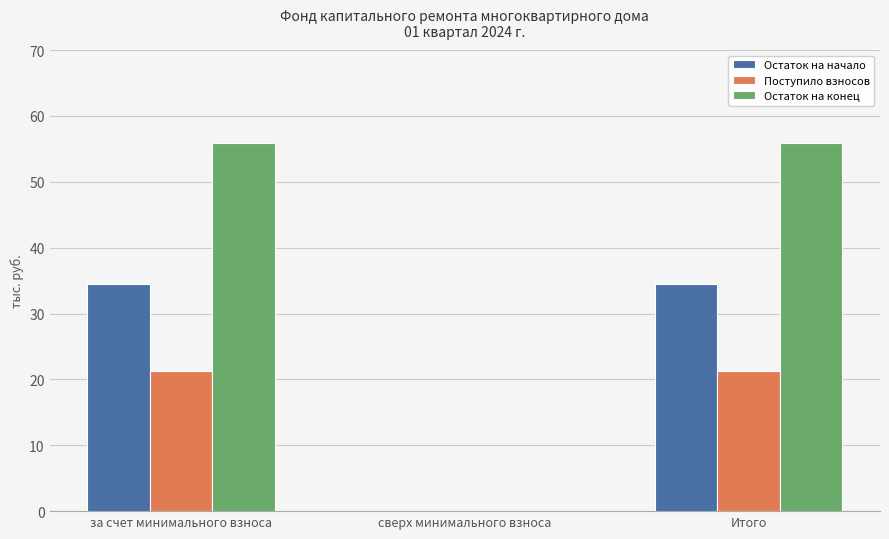

What is the sum of the Остаток на начало values at Итого and за счет минимального взноса?

69.1